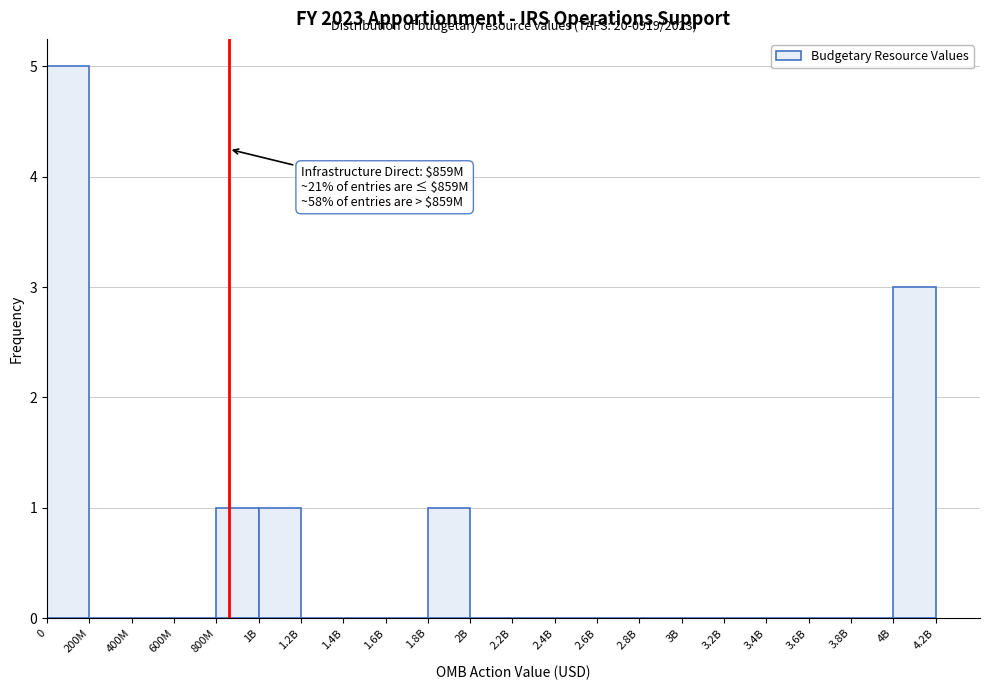

Reading left to right, extract all data points from this chart.

0=5	200M=0	400M=0	600M=0	800M=1	1B=1	1.2B=0	1.4B=0	1.6B=0	1.8B=1	2B=0	2.2B=0	2.4B=0	2.6B=0	2.8B=0	3B=0	3.2B=0	3.4B=0	3.6B=0	3.8B=0	4B=3